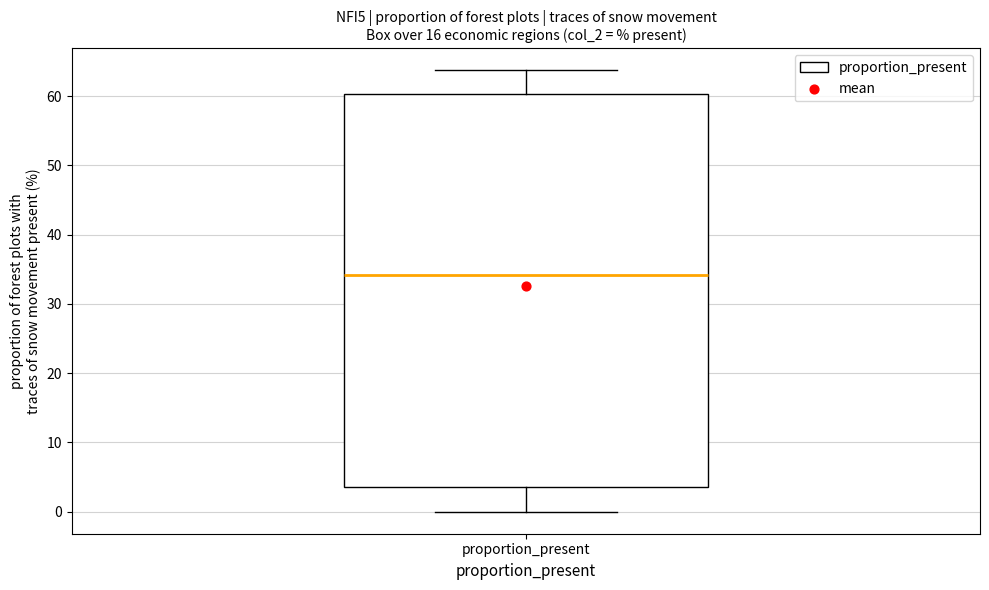

Read this box plot against the y-axis: the position of the median line, the range covered by the box, and the ends of both whiskers. The values are not printed on the chart, so give them approximately, as read against the axis.

median 34, box 4 to 60, whiskers 0 to 64